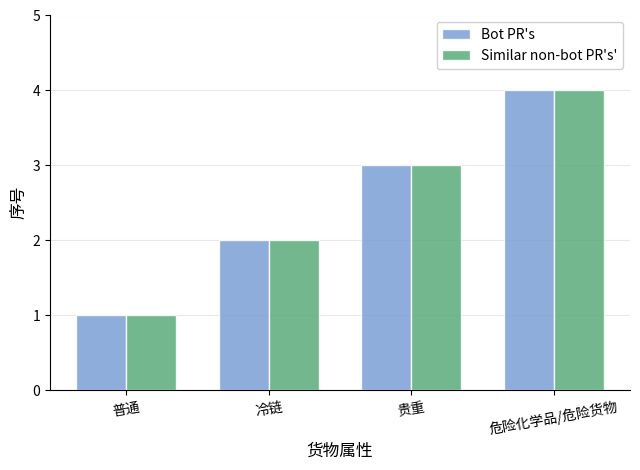

What is the highest value of the Bot PR's series?

4